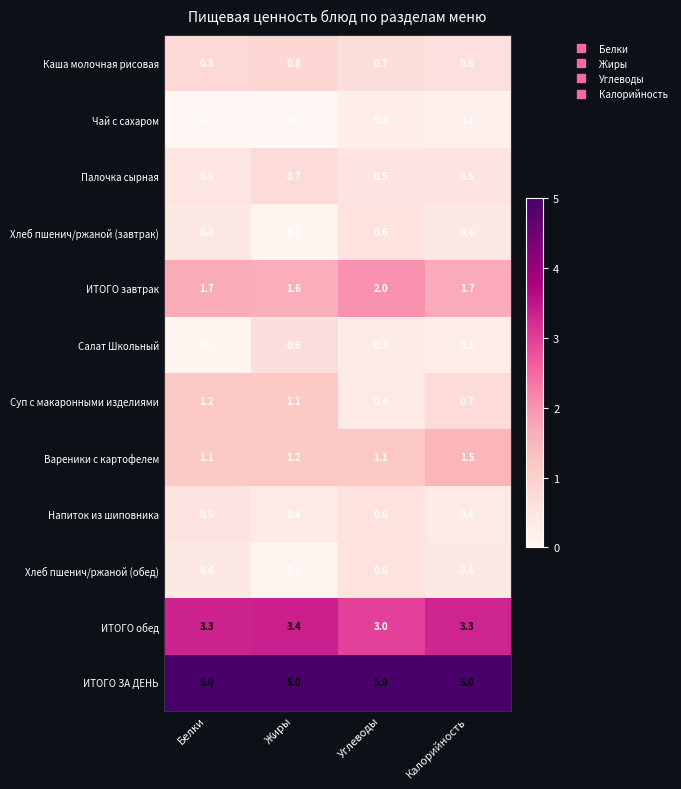

Which series changed the most between Жиры and Углеводы?

Суп с макаронными изделиями